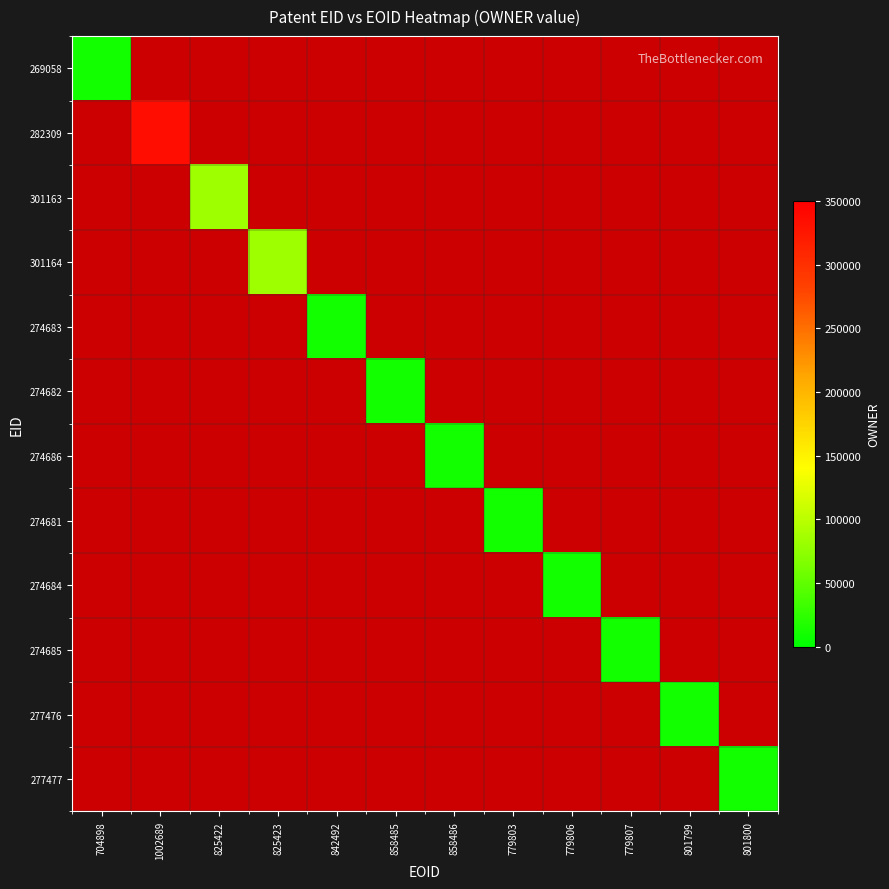

What is the maximum value shown in the chart?

335959.0